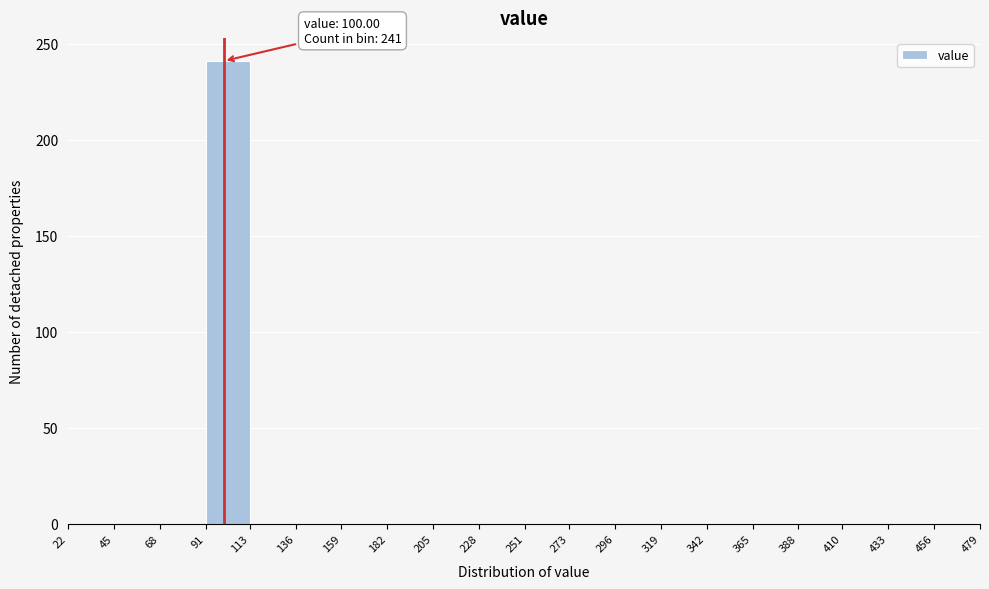

Which range on the x-axis has the tallest bar?

91 to 113